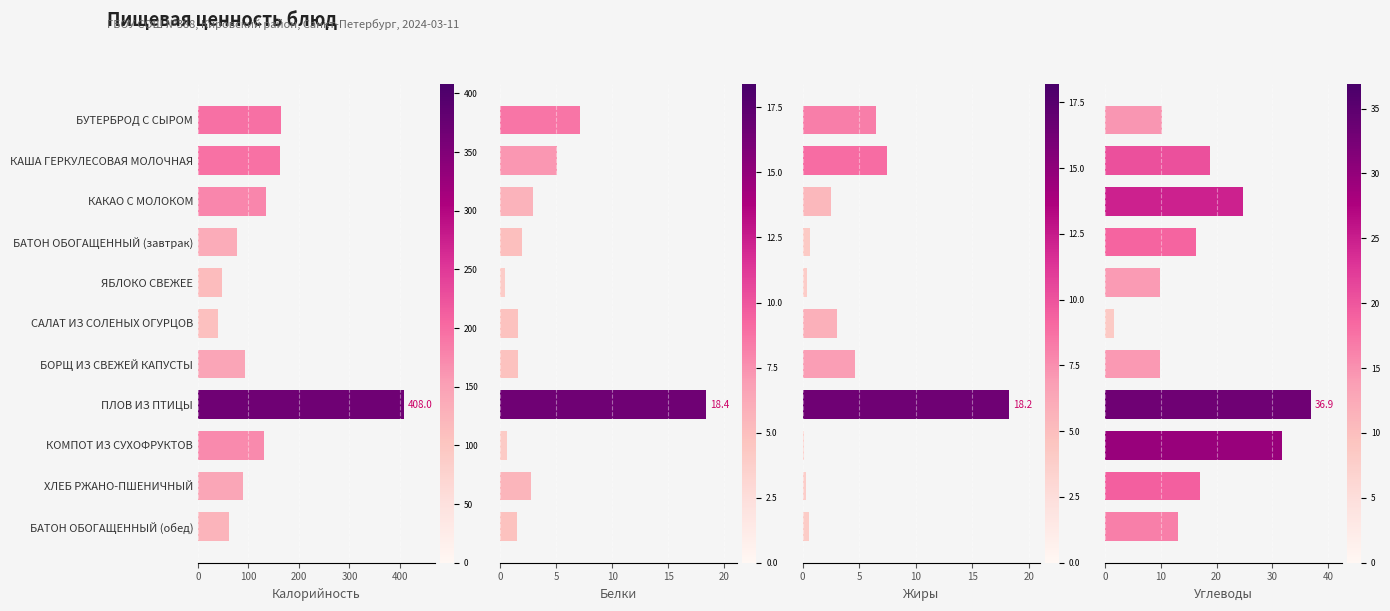

How many data points in Жиры are less than 2?

5